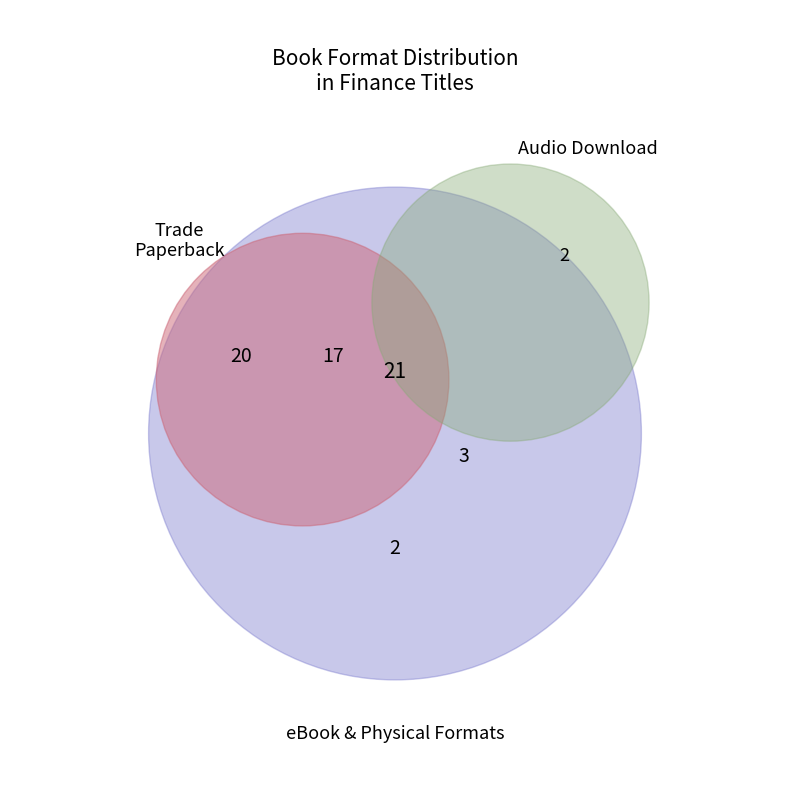

Which slice is the largest?

eBook